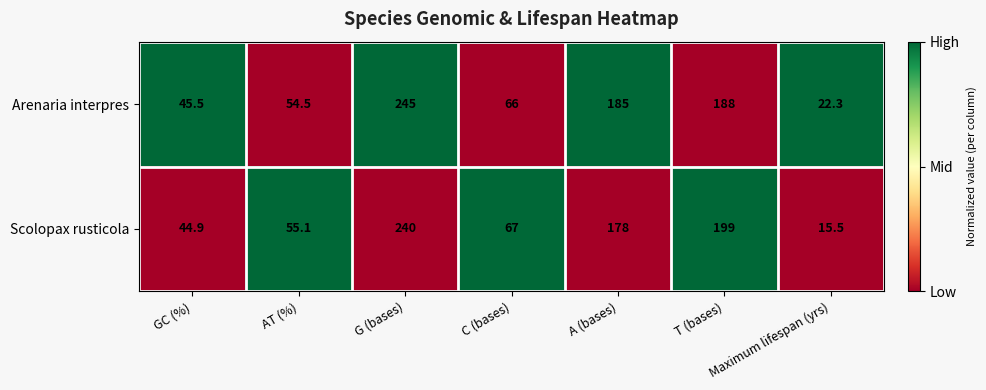

What is the total value across all series at GC (%)?

90.4